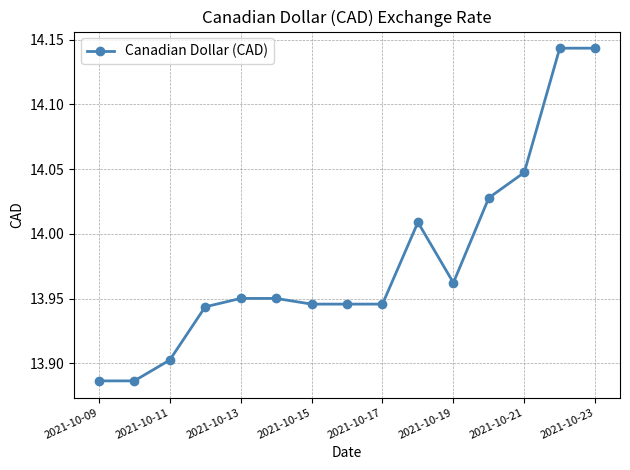

True or false: there are more than 0 points higher than both neighbors.

True